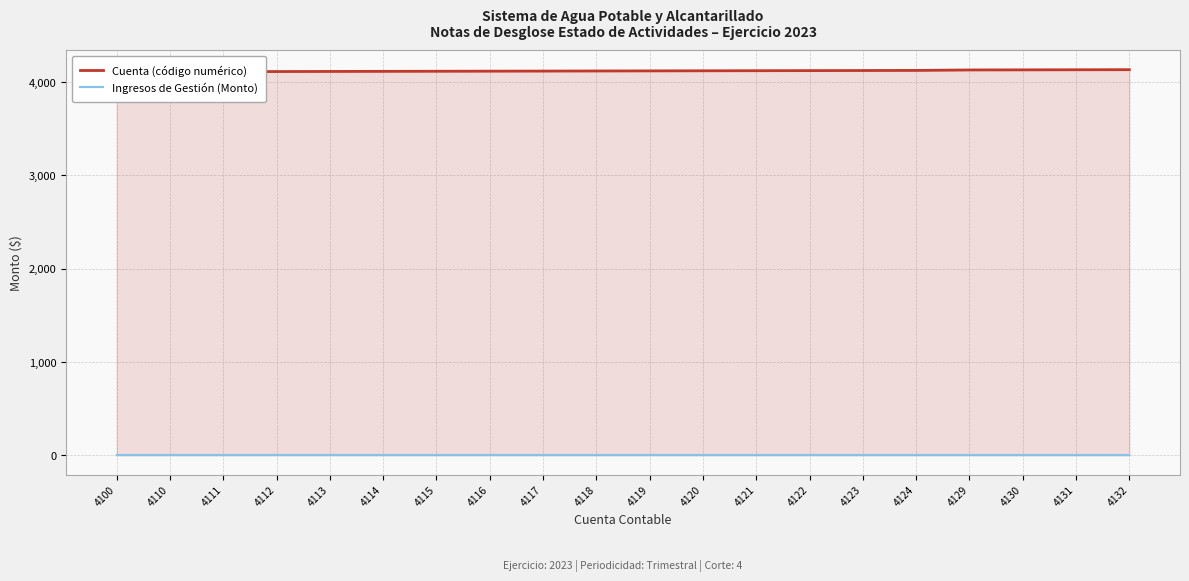

Rank the categories by Cuenta (código numérico) value from highest to lowest.

4132, 4131, 4130, 4129, 4124, 4123, 4122, 4121, 4120, 4119, 4118, 4117, 4116, 4115, 4114, 4113, 4112, 4111, 4110, 4100